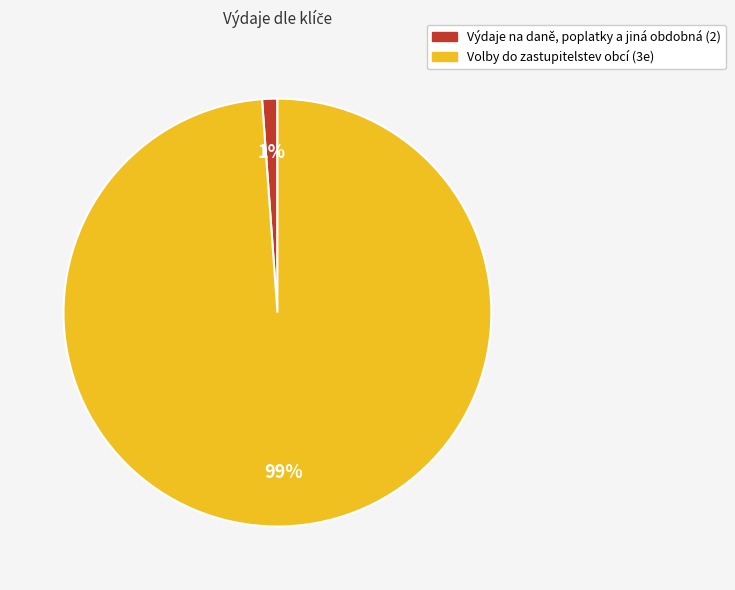

The Výdaje na daně, poplatky a jiná obdobná (2) slice represents 1% of the pie. True or false?

True